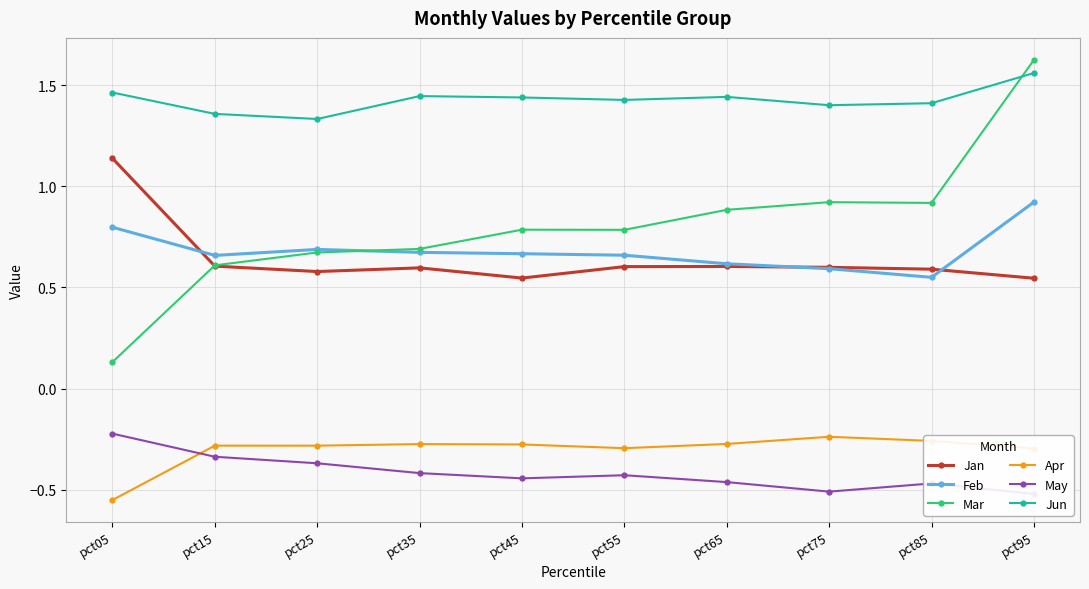

Does the chart display data point markers on the line(s)?

Yes